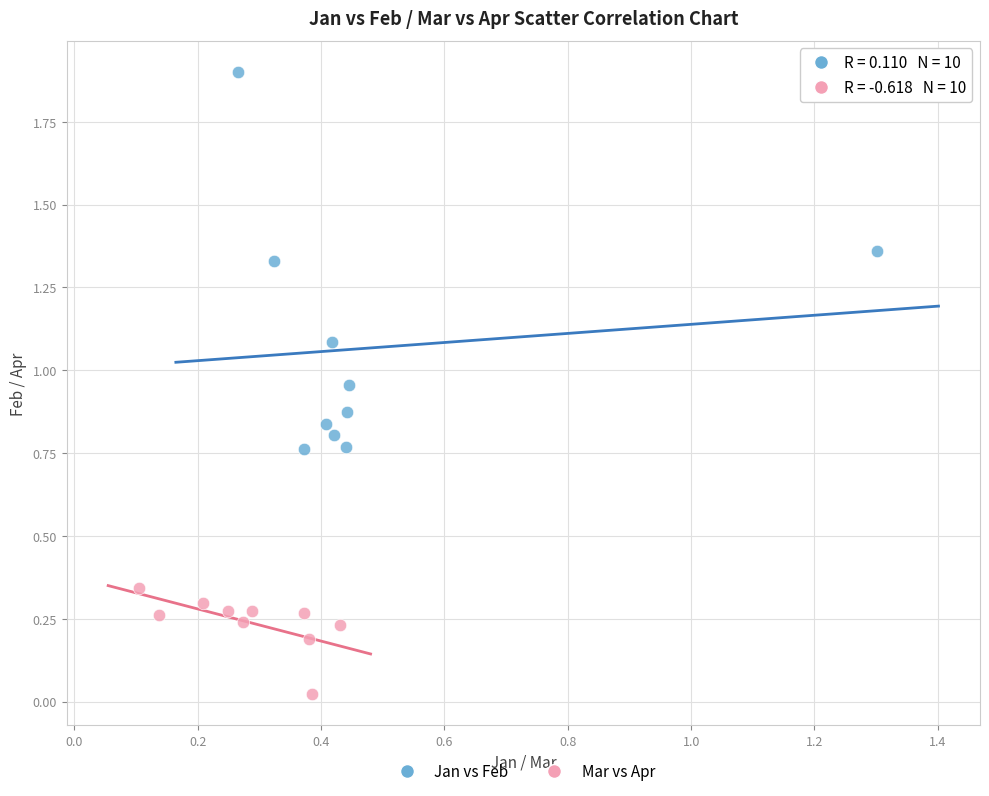

Which series contains the highest Y value?

Jan vs Feb